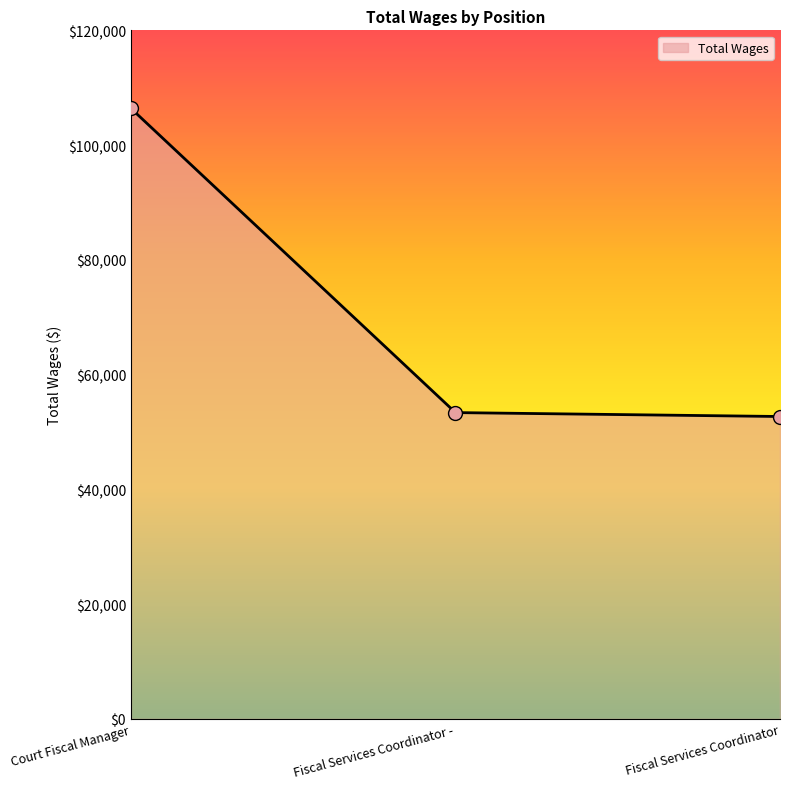

What is the change in value from Court Fiscal Manager to Fiscal Services Coordinator?

-53691